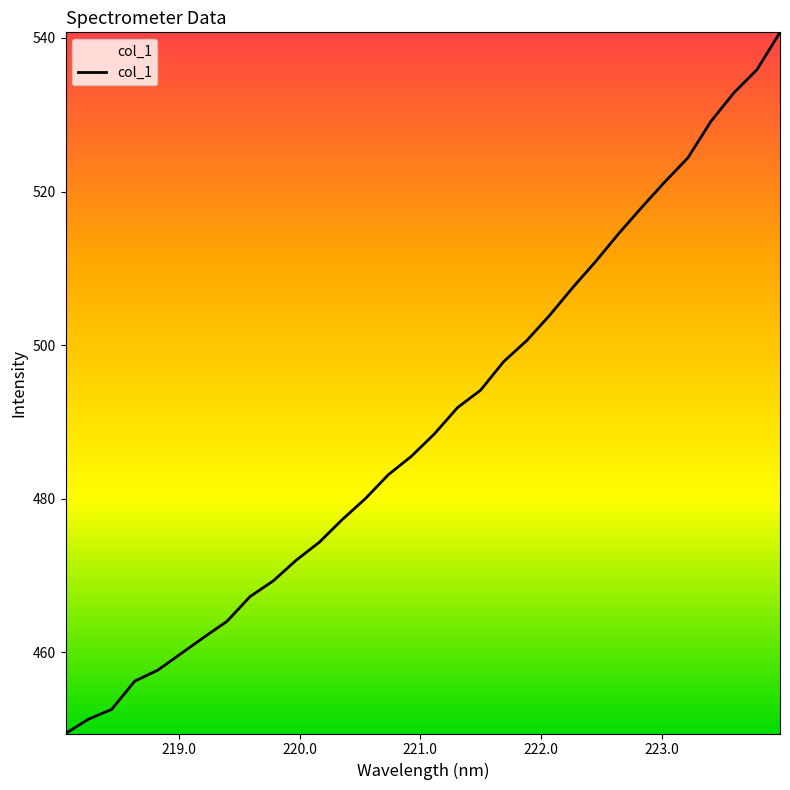

What is the smallest value displayed?

449.5